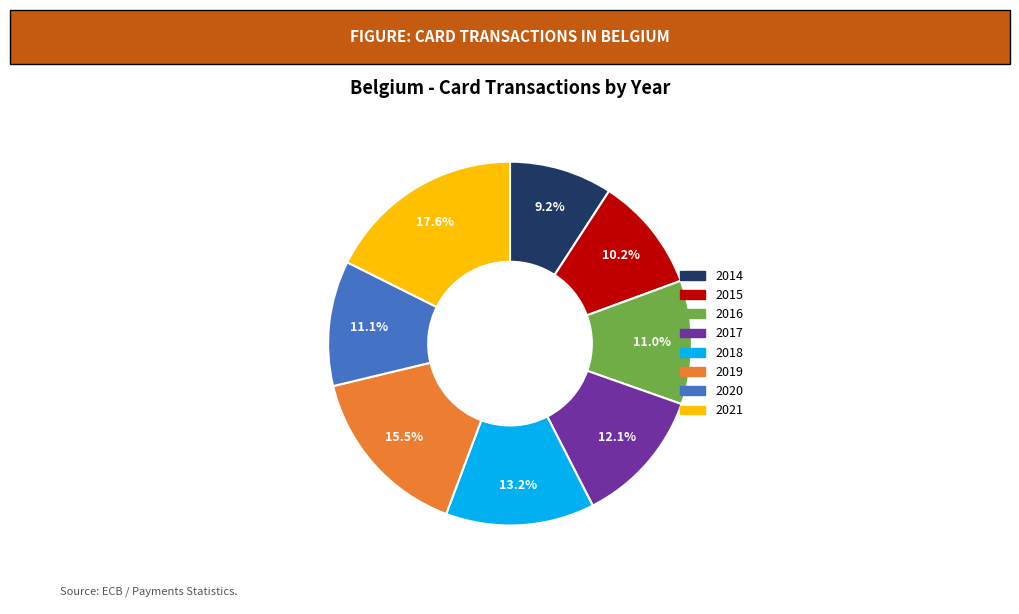

Combined, what portion of the pie is 2016 and 2021?

28.6%